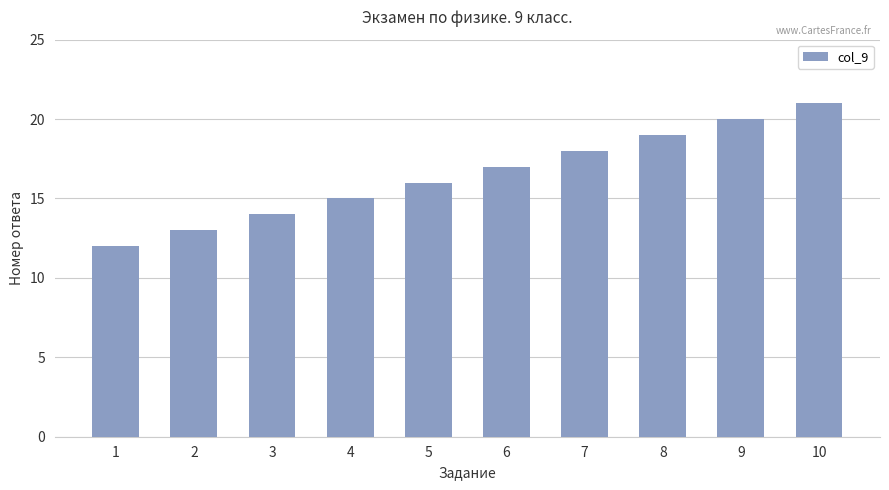

What is the sum of all values?

165